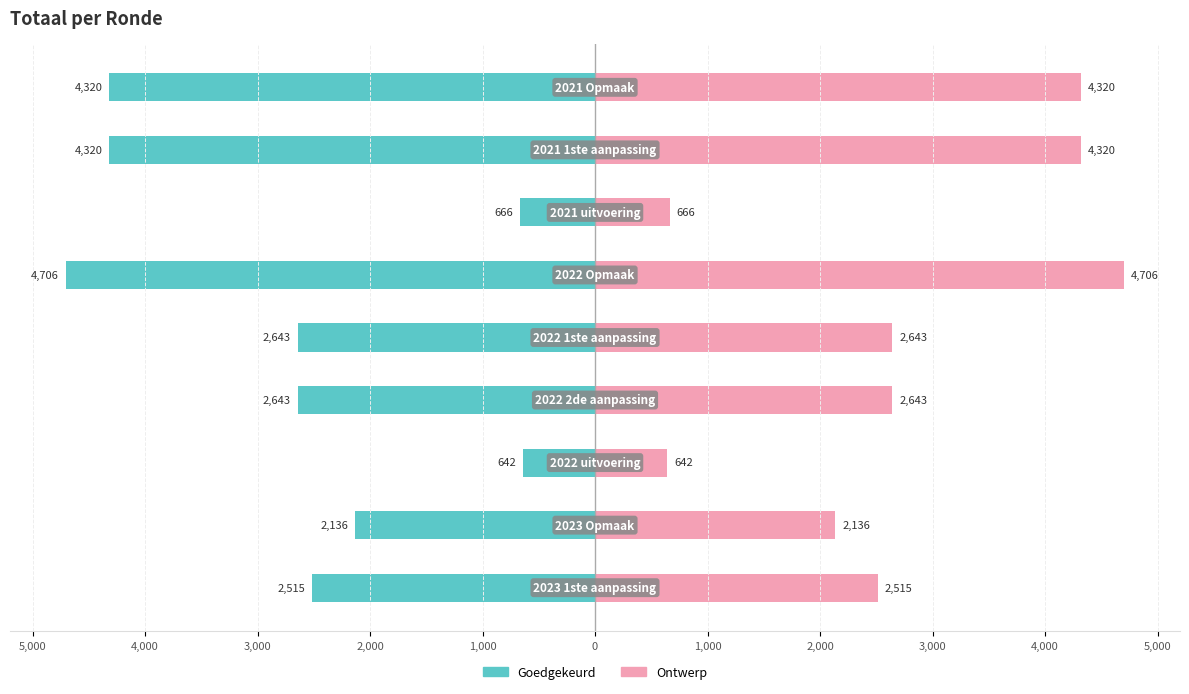

Which series has the largest total across all categories?

Ontwerp